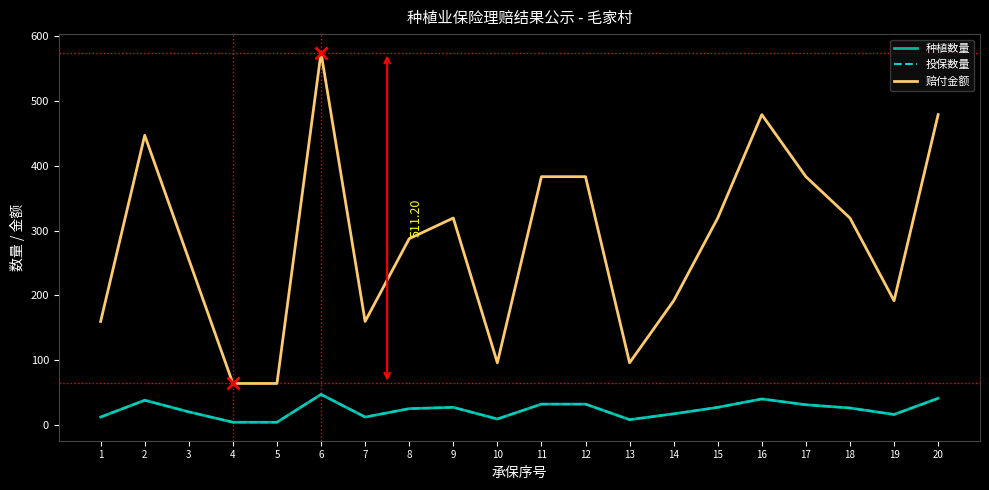

What is the difference between the maximum and minimum values in the 投保数量 series?

43.0